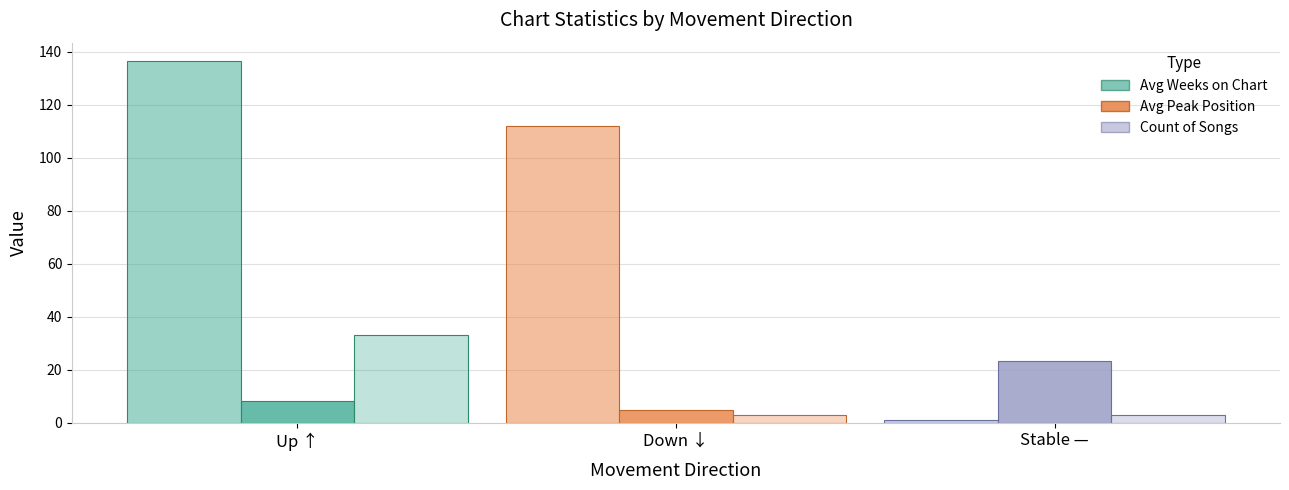

Reading left to right, list all the values displayed in this chart.

Avg Weeks on Chart: Up ↑=136.5	Down ↓=112.0	Stable —=1.0
Avg Peak Position: Up ↑=8.1	Down ↓=4.7	Stable —=23.3
Count of Songs: Up ↑=33.0	Down ↓=3.0	Stable —=3.0